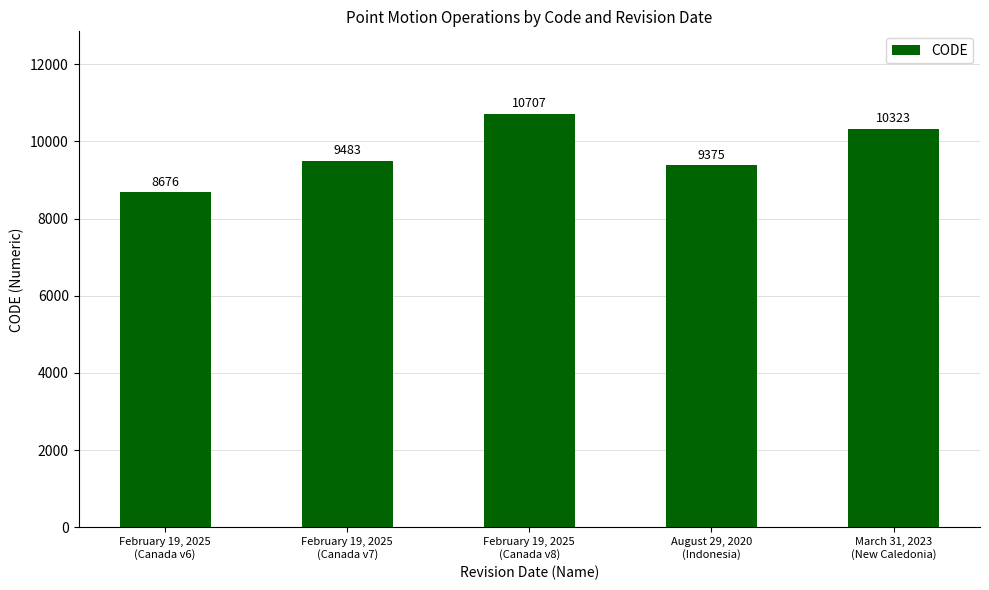

What is the difference between the maximum and minimum values?

2031